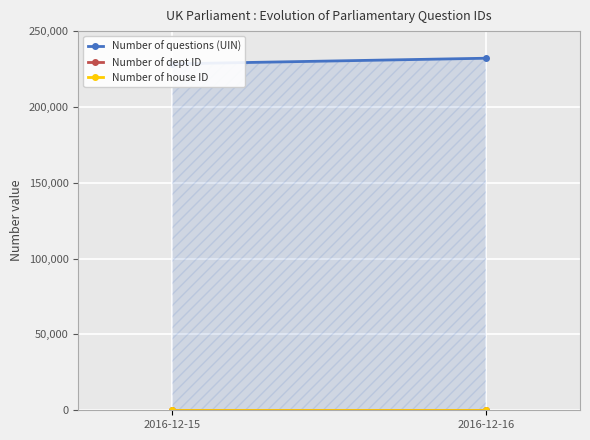

Reading left to right, extract all data points from this chart.

Number of questions (UIN): 2016-12-15=228421	2016-12-16=232117
Number of dept ID: 2016-12-15=170	2016-12-16=170
Number of house ID: 2016-12-15=10	2016-12-16=10